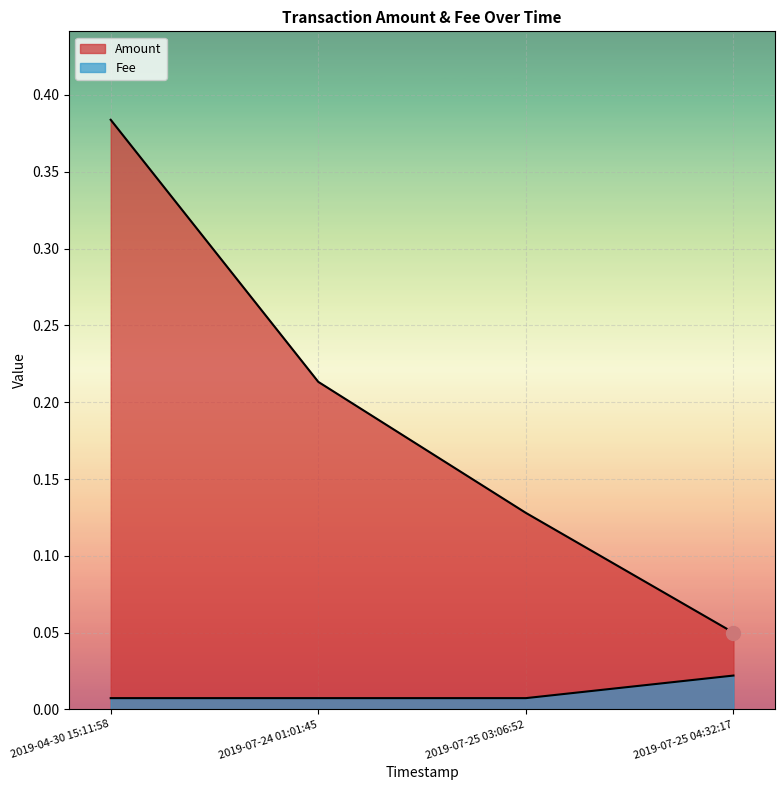

Which series changed the most between 2019-04-30 15:11:58 and 2019-07-24 01:01:45?

Amount